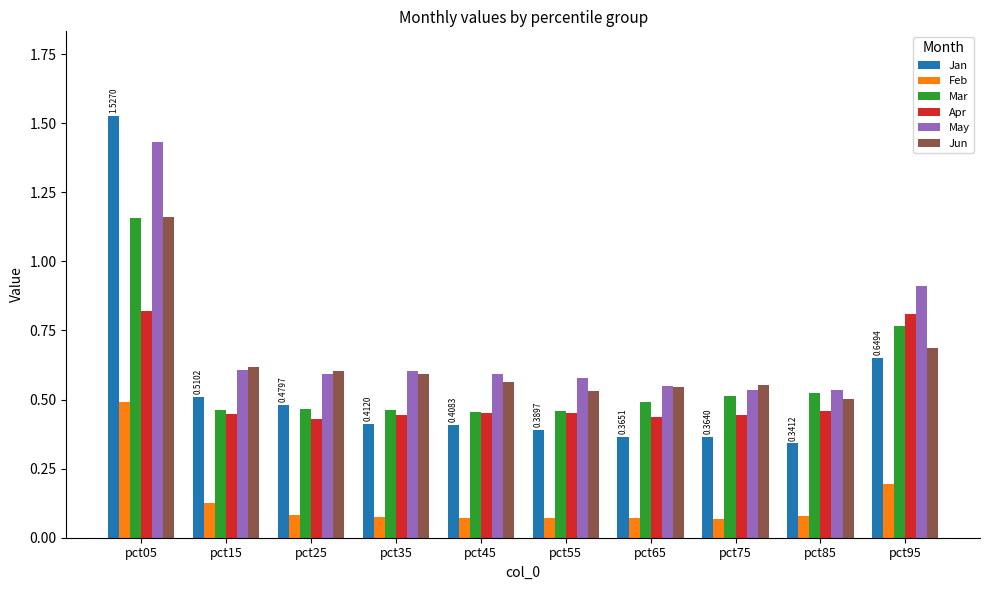

What are all the series names shown in the legend?

Jan, Feb, Mar, Apr, May, Jun